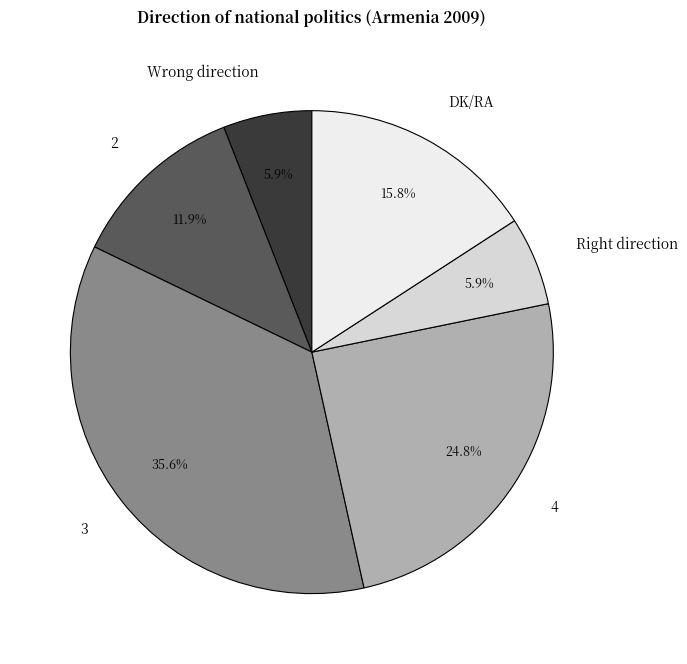

Is there a majority slice in this chart?

No